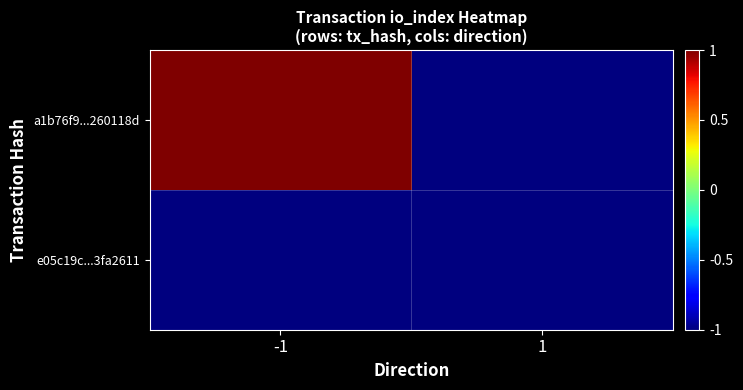

What is the total value across all series at 1?

-2.0